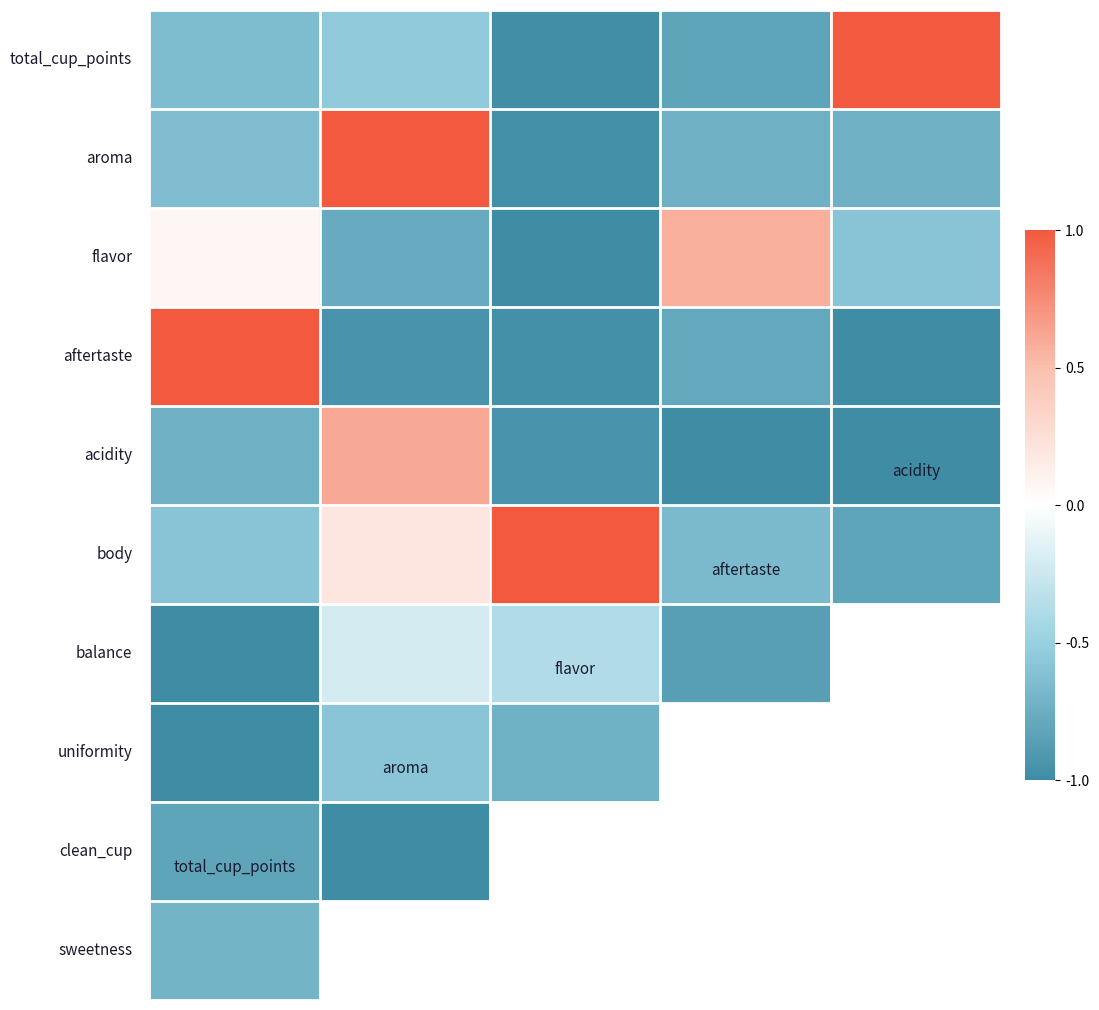

How many series are shown in this chart?

10